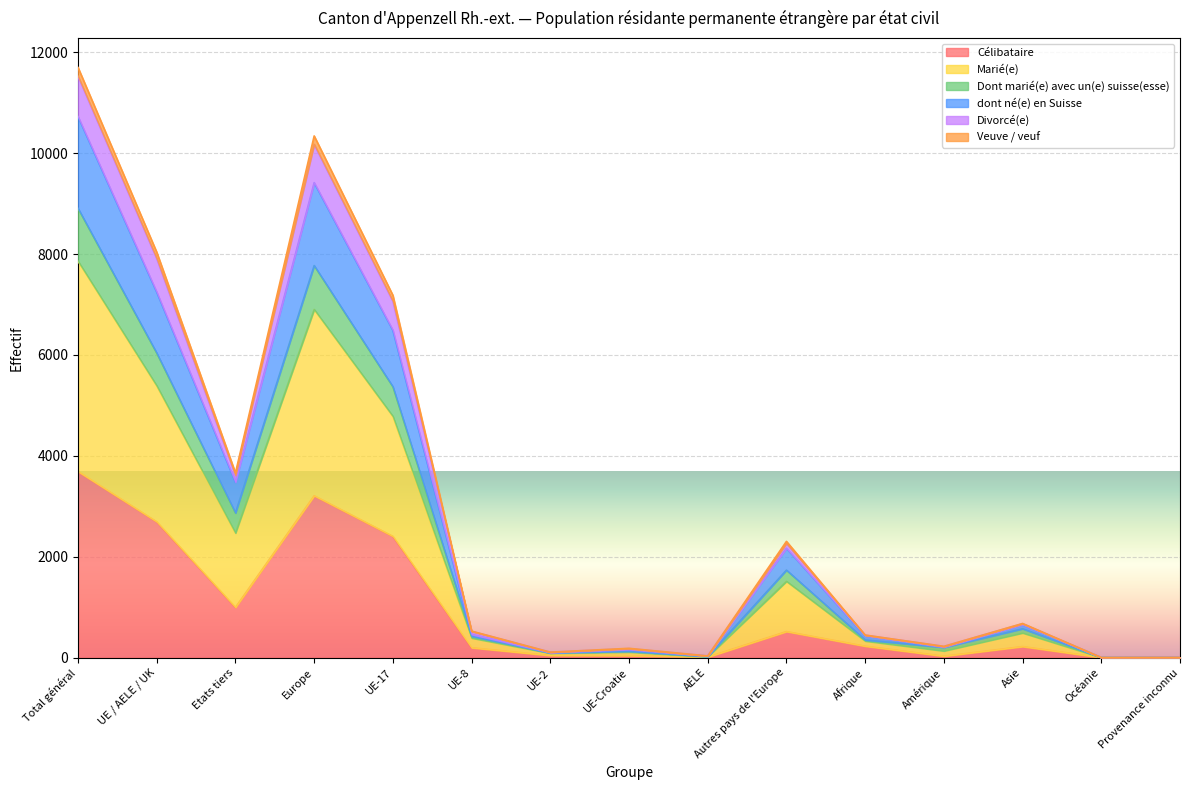

Between UE / AELE / UK and UE-2, which is larger?

UE / AELE / UK